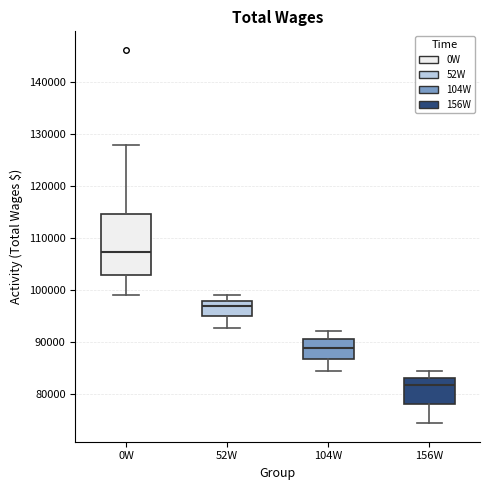

Reading left to right, transcribe this box plot: for each box, give where its median line is, the range the box spans, and where its two whiskers end, as read against the y-axis. The values are not printed on the chart, so give them approximately, as read against the axis.

0W: median 107000, box 103000 to 115000, whiskers 99000 to 128000
52W: median 97000, box 95000 to 98000, whiskers 93000 to 99000
104W: median 89000, box 87000 to 91000, whiskers 84000 to 92000
156W: median 82000, box 78000 to 83000, whiskers 74000 to 84000